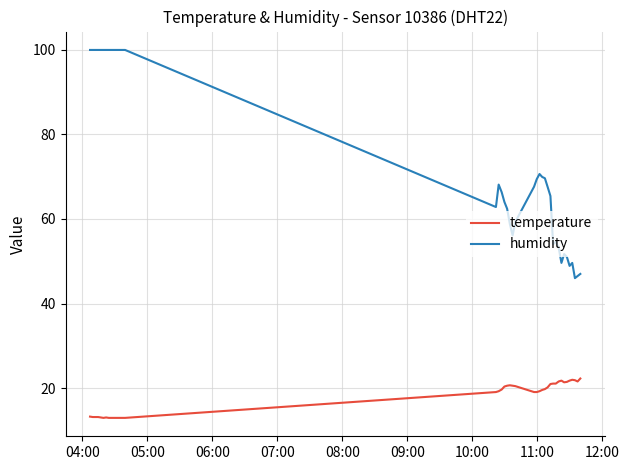

What is the lowest value of the temperature series?

13.0